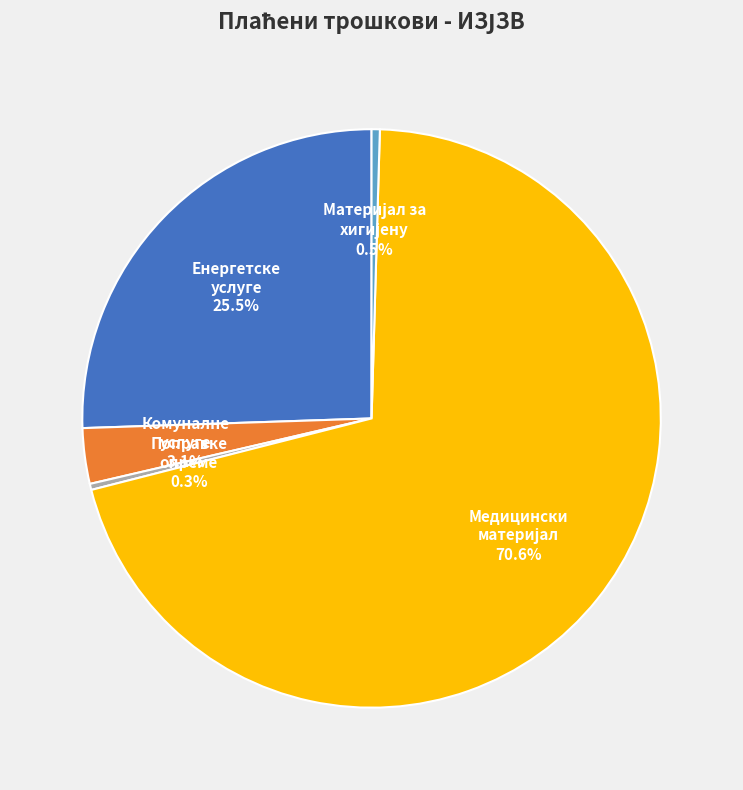

What portion of the pie excludes Комуналне услуге?

96.9%